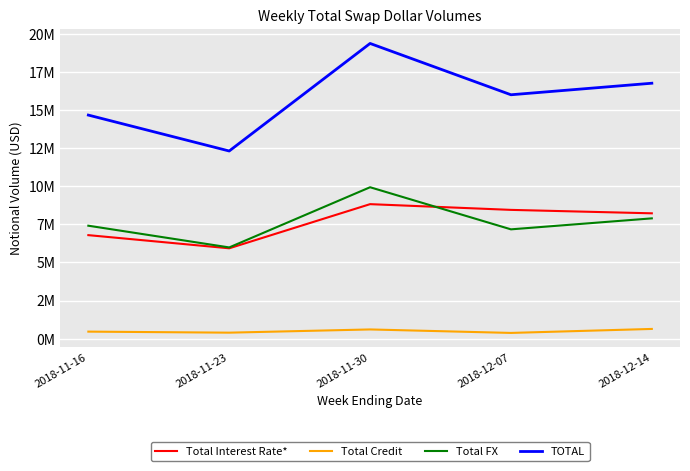

What is the sum of all Total Credit values?

2485194